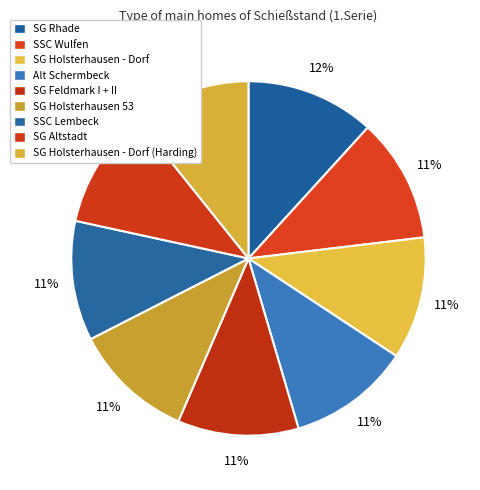

How many segments does this pie chart have?

9